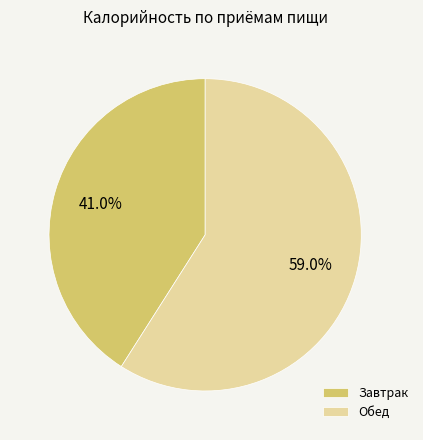

Does any single category account for the majority?

Yes